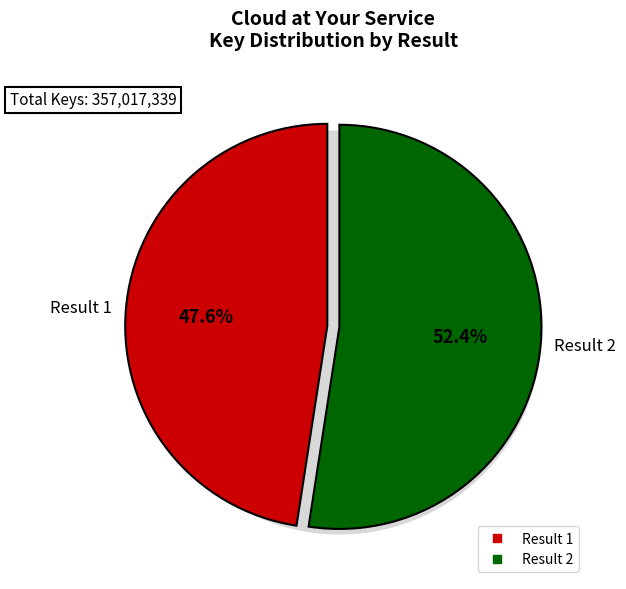

Is there any slice that represents more than half of the pie?

Yes